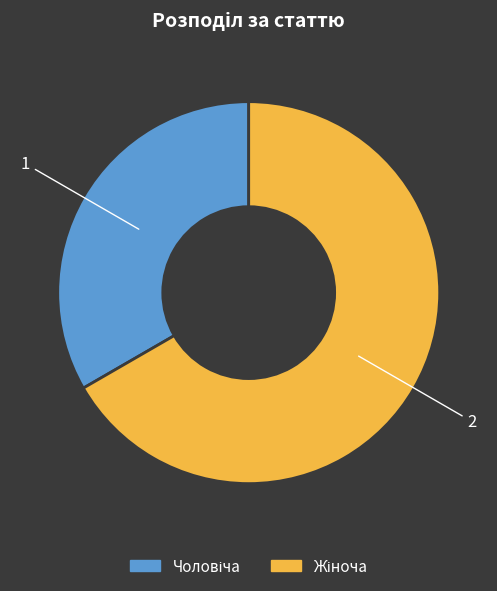

Is there any slice that represents more than half of the pie?

Yes